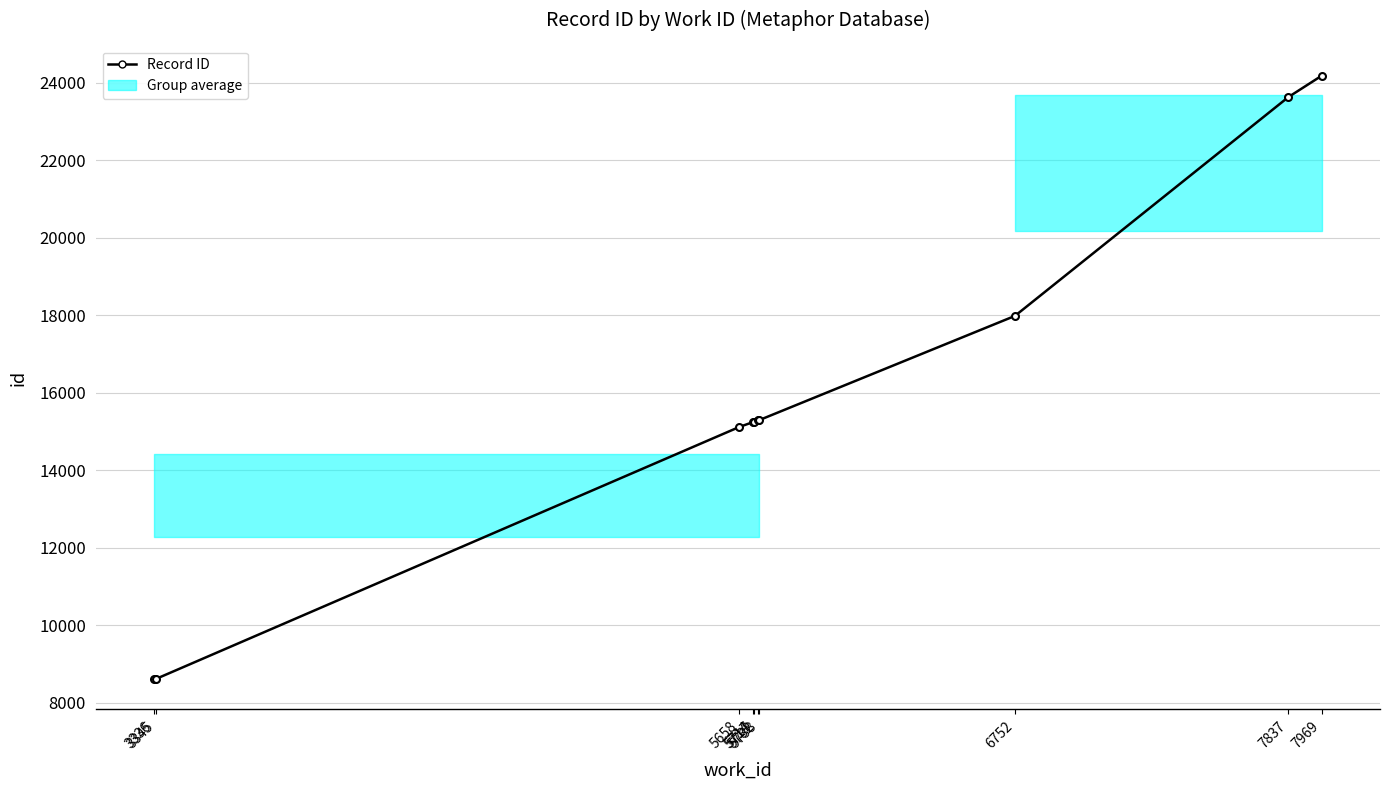

Which has a higher value, 5732 or 5658?

5732